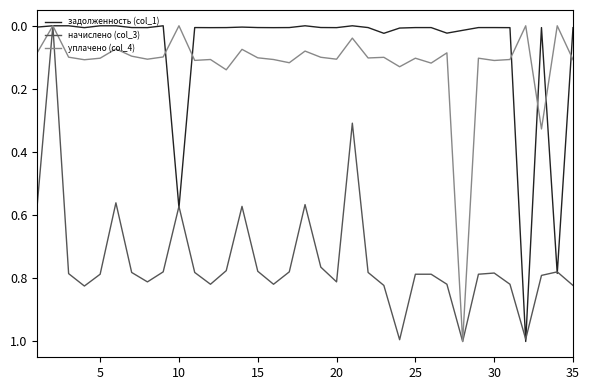

Which series has the largest total across all categories?

начислено (col_3)